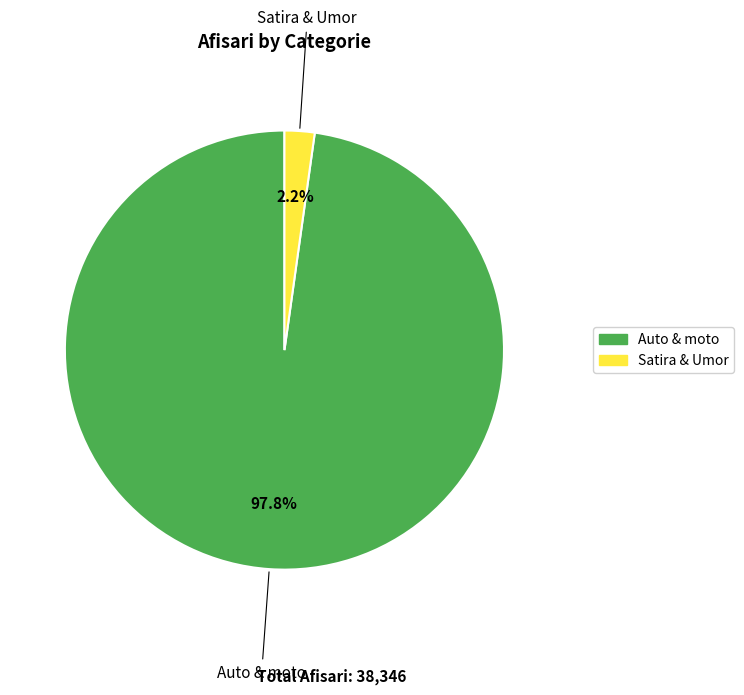

The Satira & Umor slice represents 2% of the pie. True or false?

True